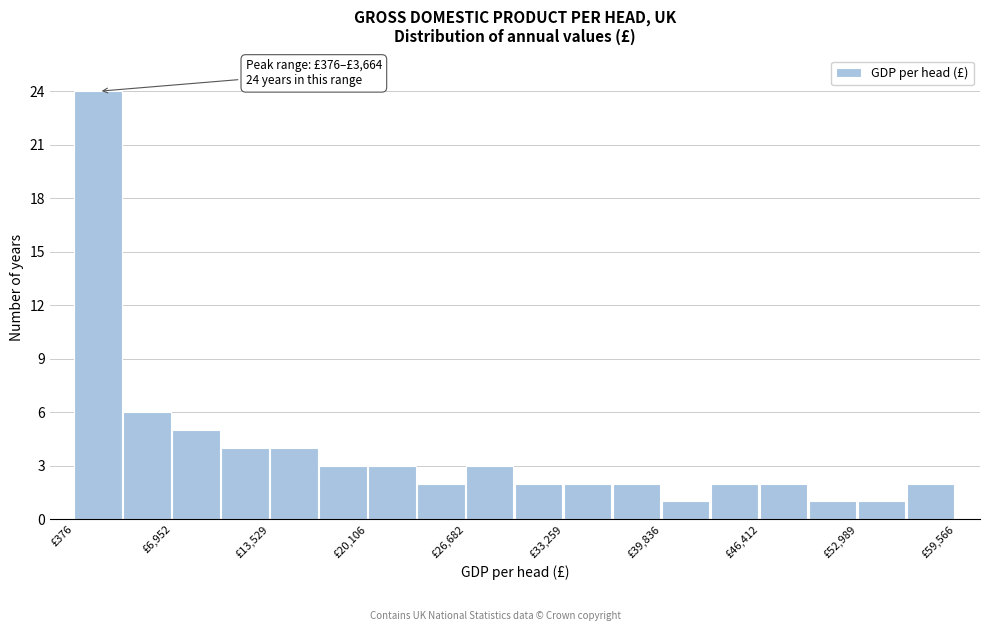

Read against the x-axis, roughly where is the centre of the tallest bar?

2000